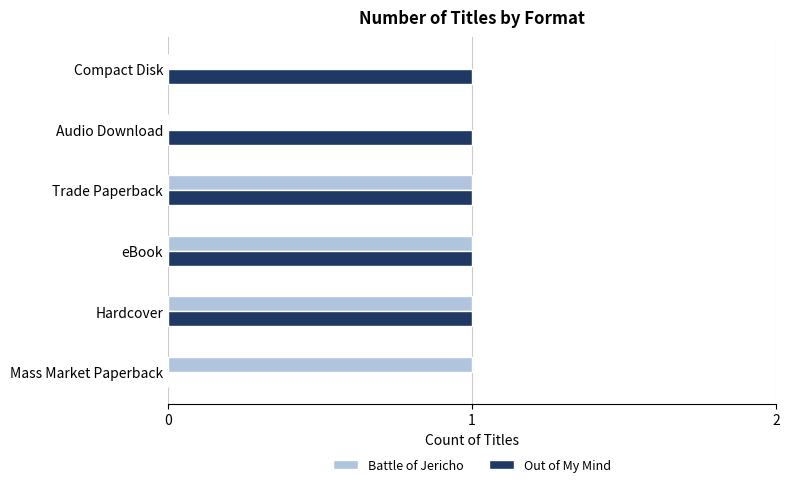

The value of Battle of Jericho at eBook is 1. True or false?

True